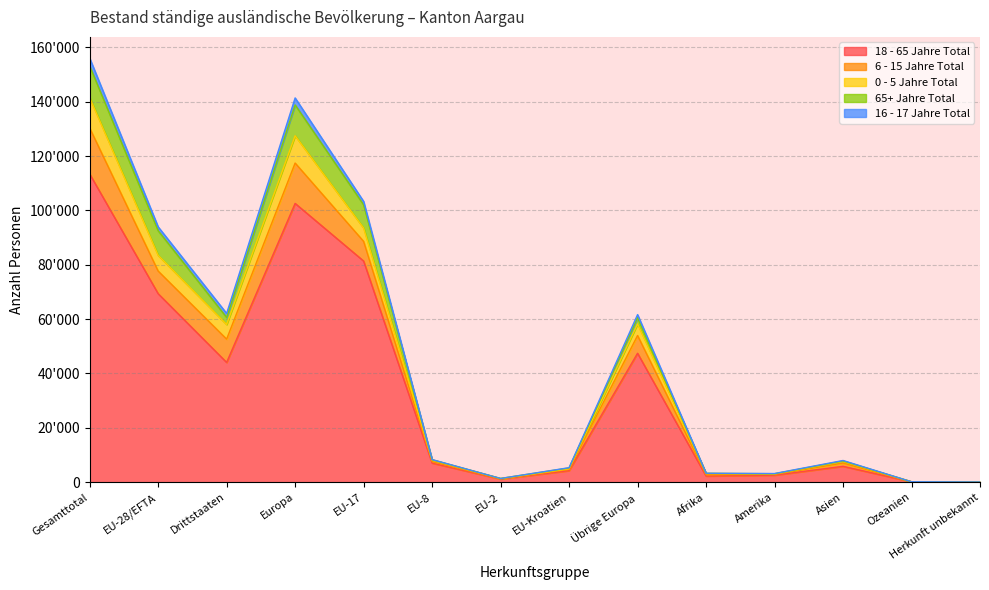

True or false: 18 - 65 Jahre Total has a value of 44 at Herkunft unbekannt.

True